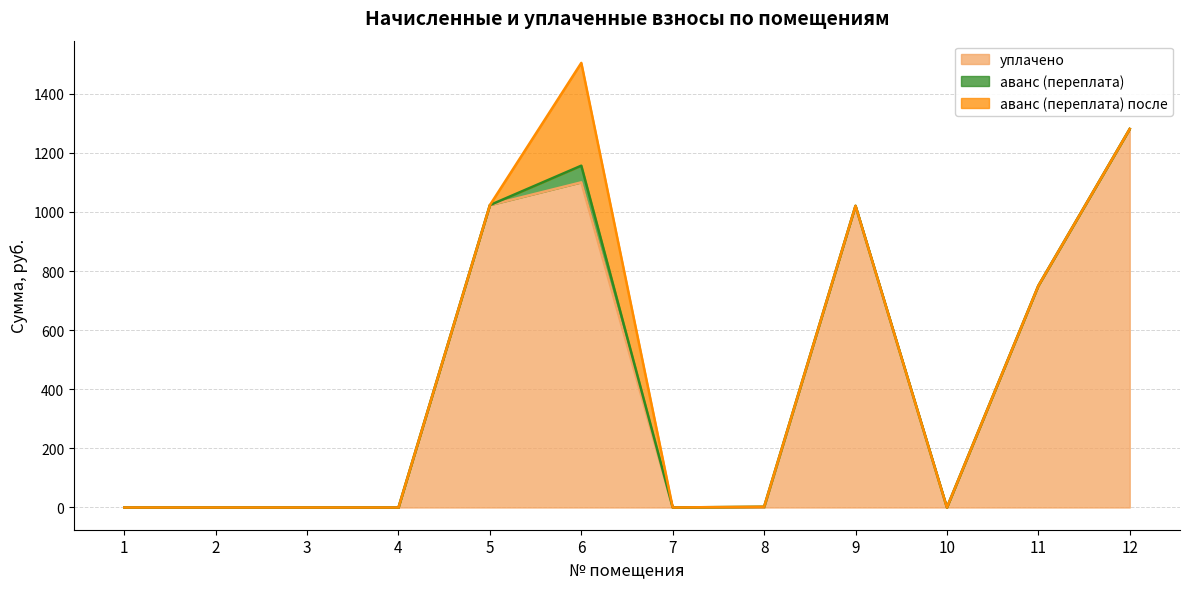

True or false: уплачено and аванс (переплата) intersect in this chart.

True